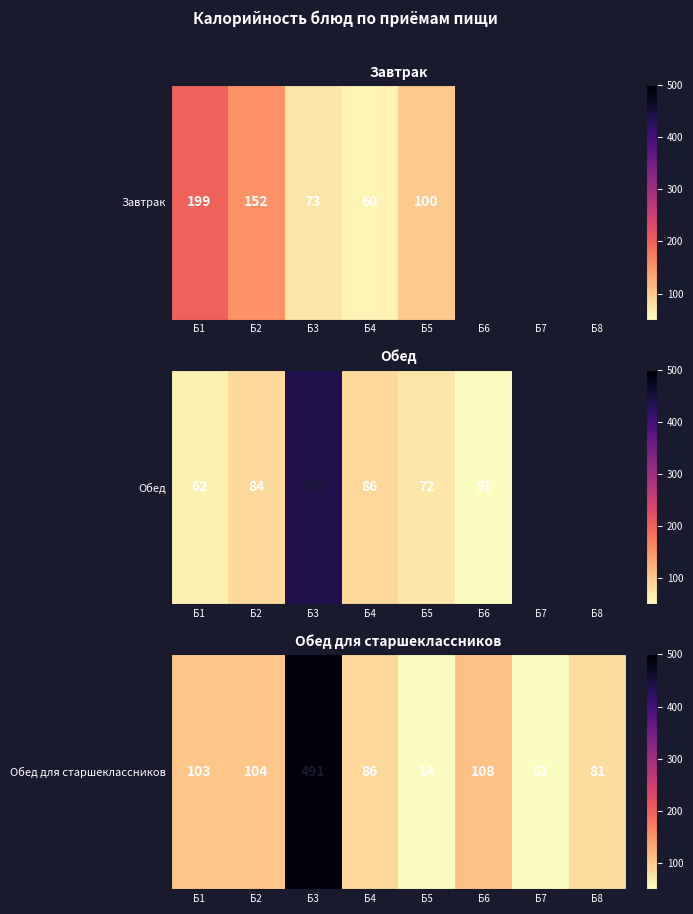

What is the difference between the maximum and second lowest values?

440